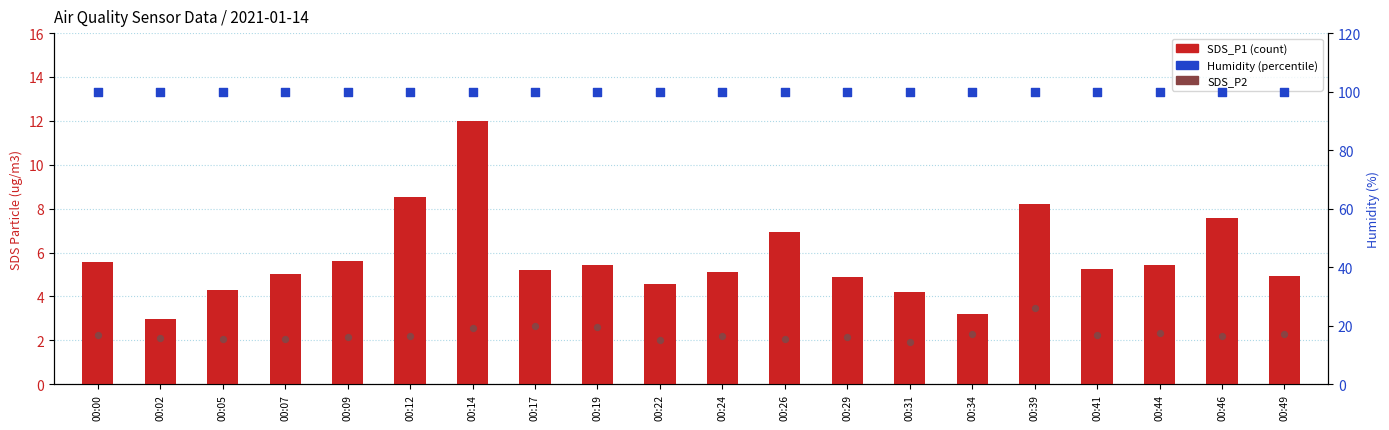

What is the total value across all series at 00:34?

105.4